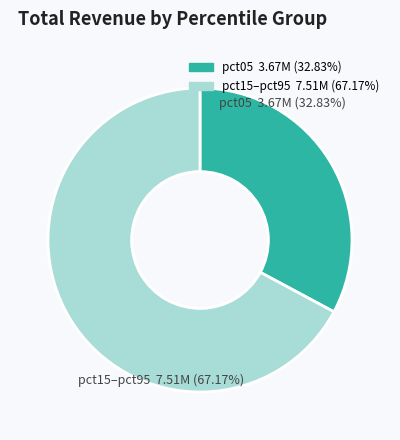

Is there a majority slice in this chart?

Yes